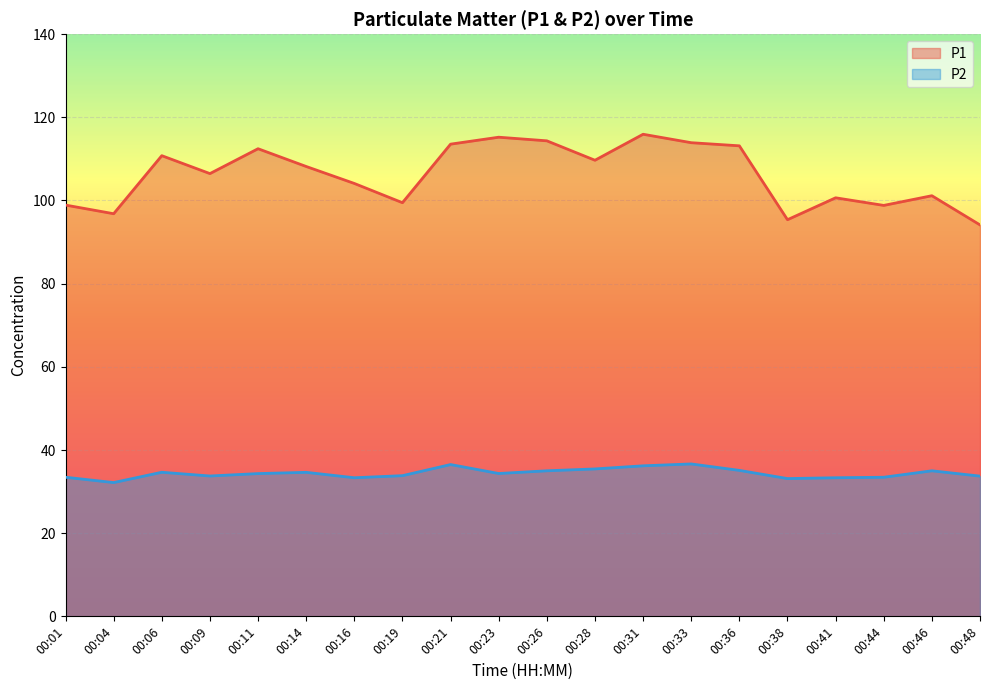

What is the difference between the maximum and second lowest values in the P1 series?

20.6